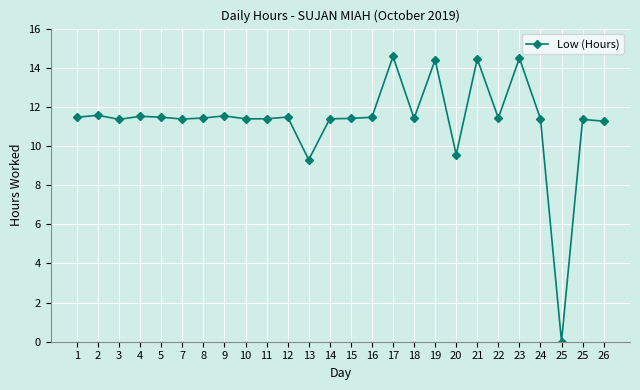

Reading left to right, transcribe all the data shown in this chart.

11.5	11.6	11.4	11.5	11.5	11.4	11.4	11.5	11.4	11.4	11.5	9.3	11.4	11.4	11.5	14.6	11.4	14.4	9.6	14.4	11.4	14.5	11.4	0.0	11.4	11.3